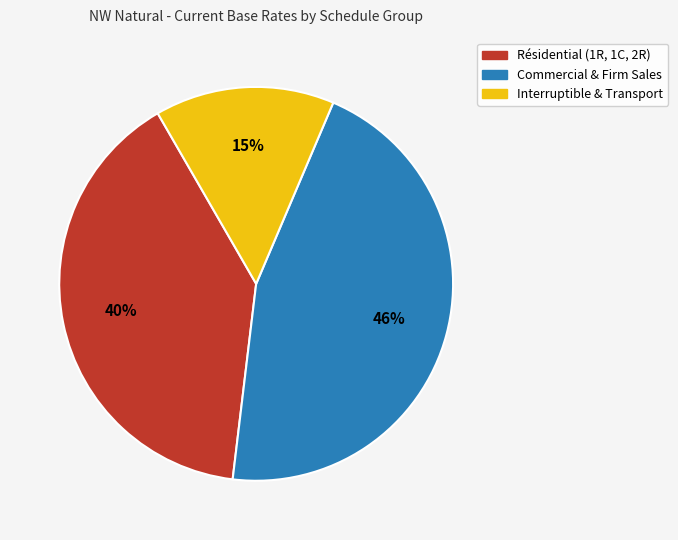

Is there a majority slice in this chart?

No